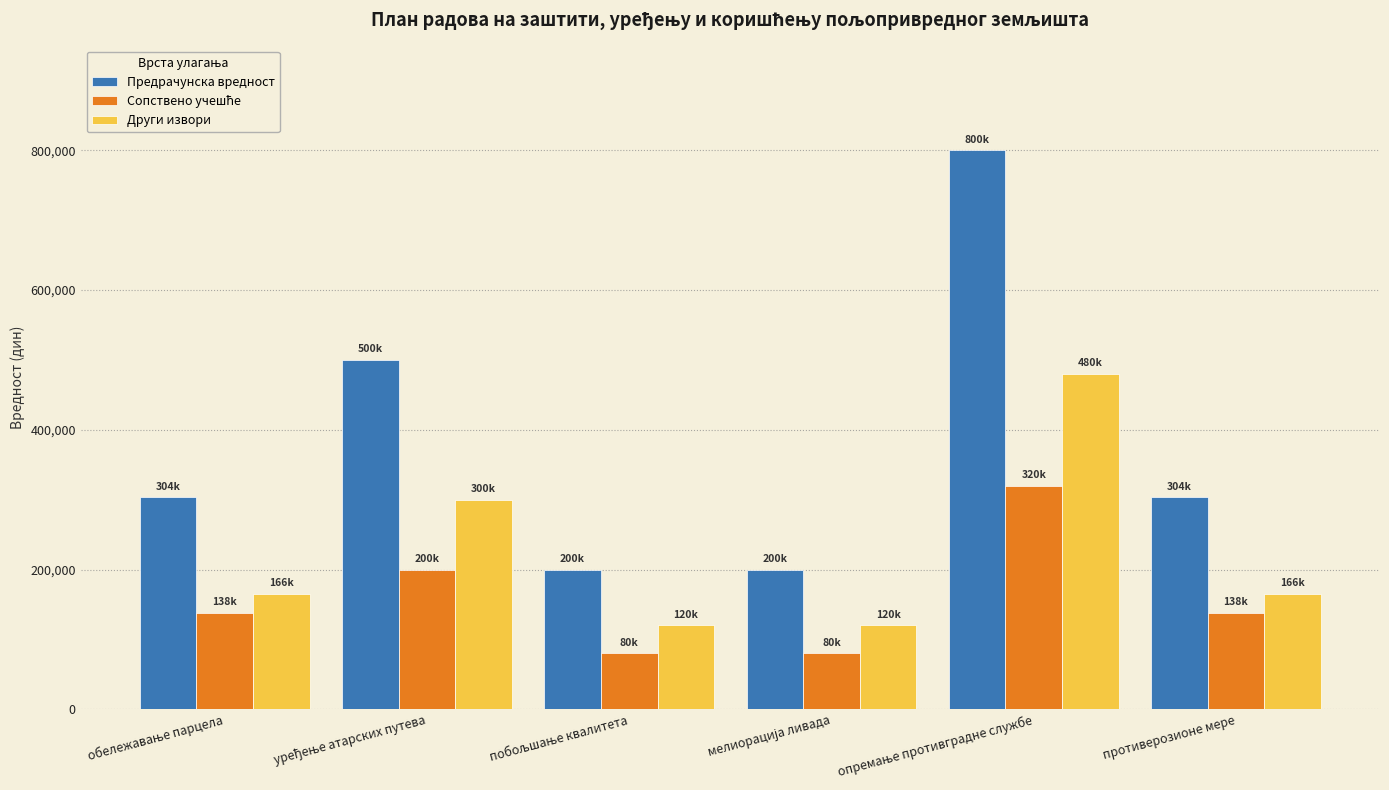

What is the sum of all Други извори values?

1351200